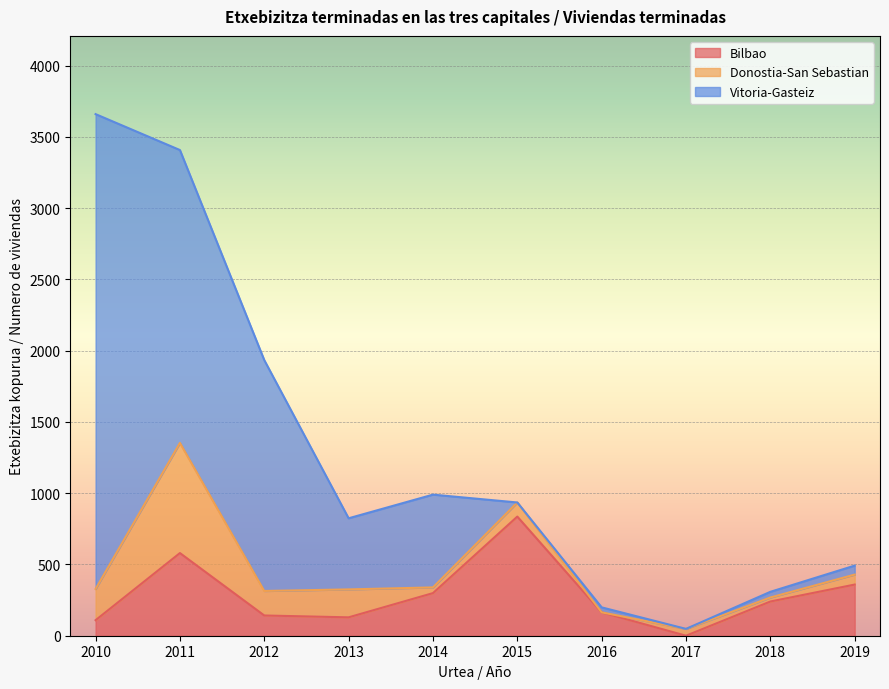

At which label does Bilbao first exceed 240?

2011